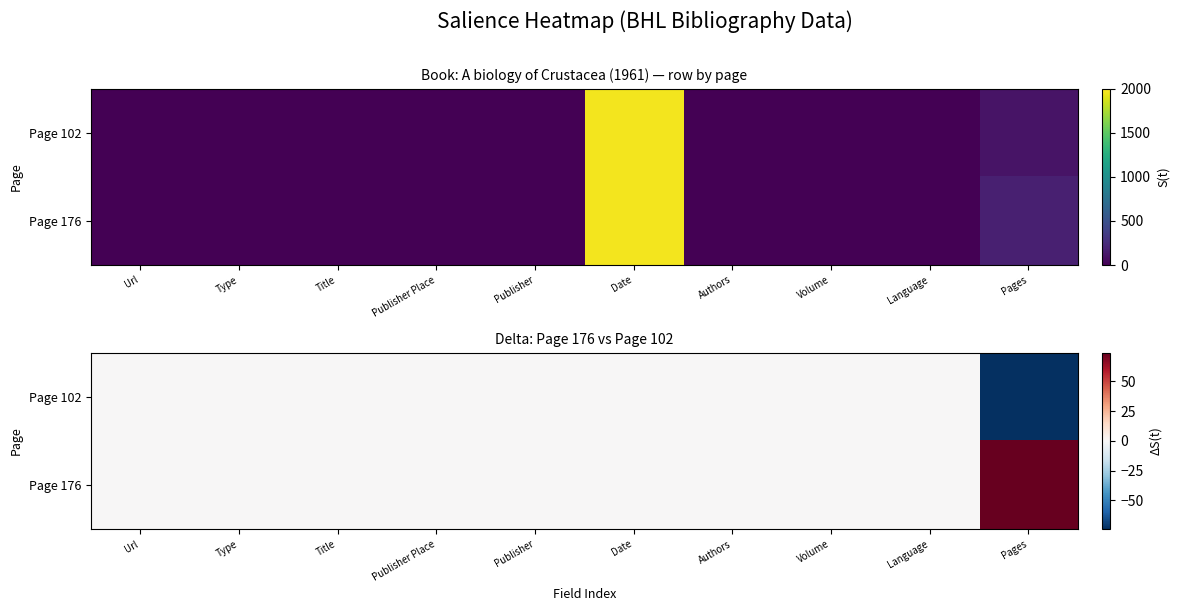

Is it true that Page 176 equals 35 at Date?

False